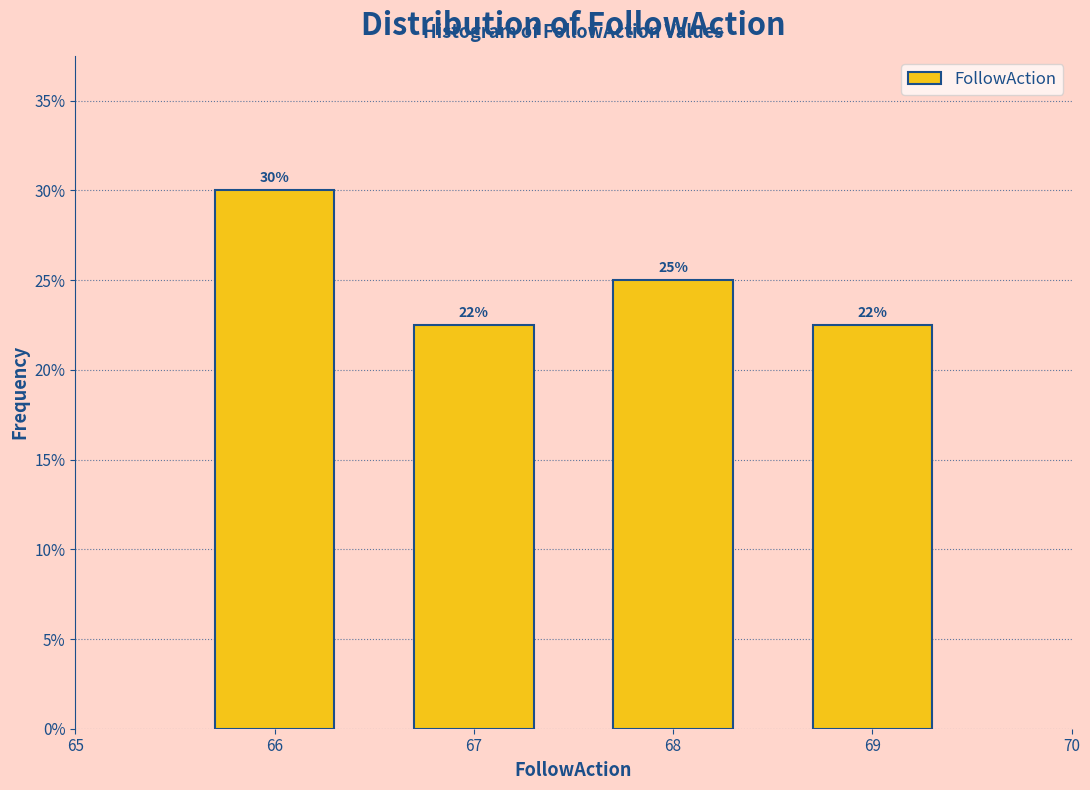

What is the value of the 1st bar from the left?

30.0